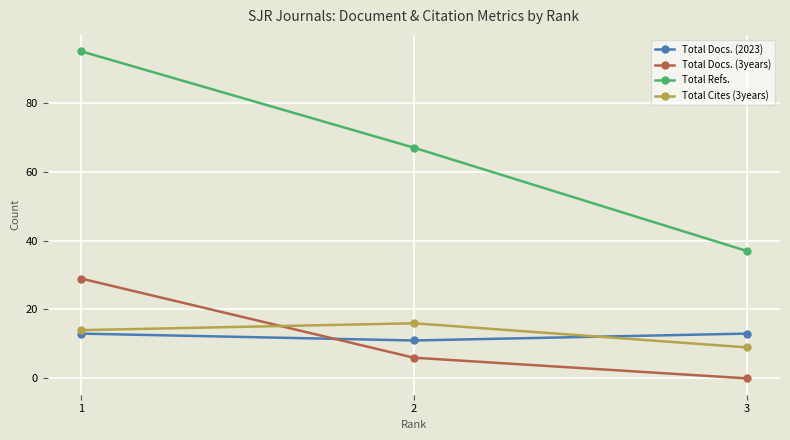

Is the value of Total Cites (3years) at 3 greater than the value of Total Docs. (2023) at 3?

No